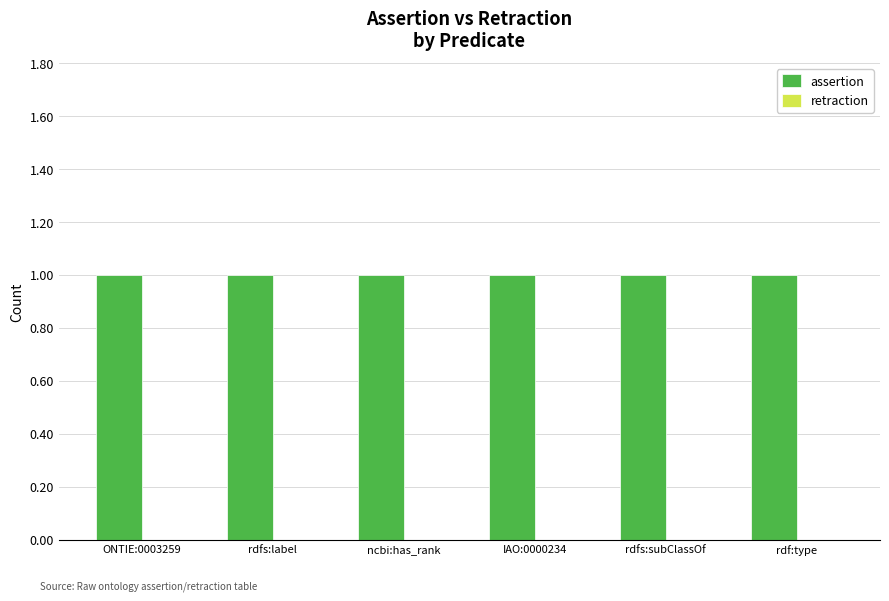

Where is retraction nearest to the value 0?

ONTIE:0003259